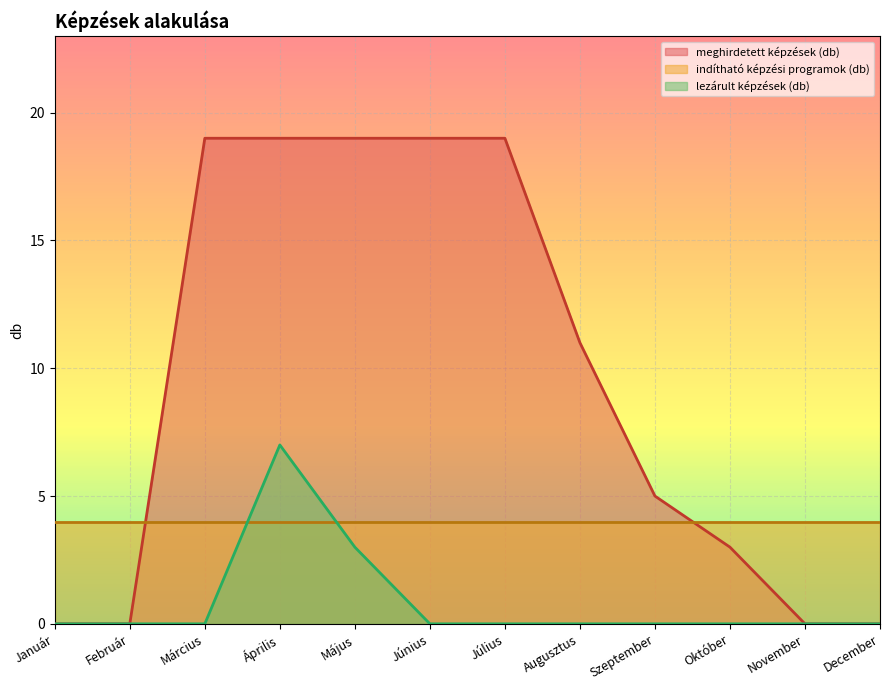

List the series in order of their peak value, lowest first.

indítható képzési programok (db), lezárult képzések (db), meghirdetett képzések (db)